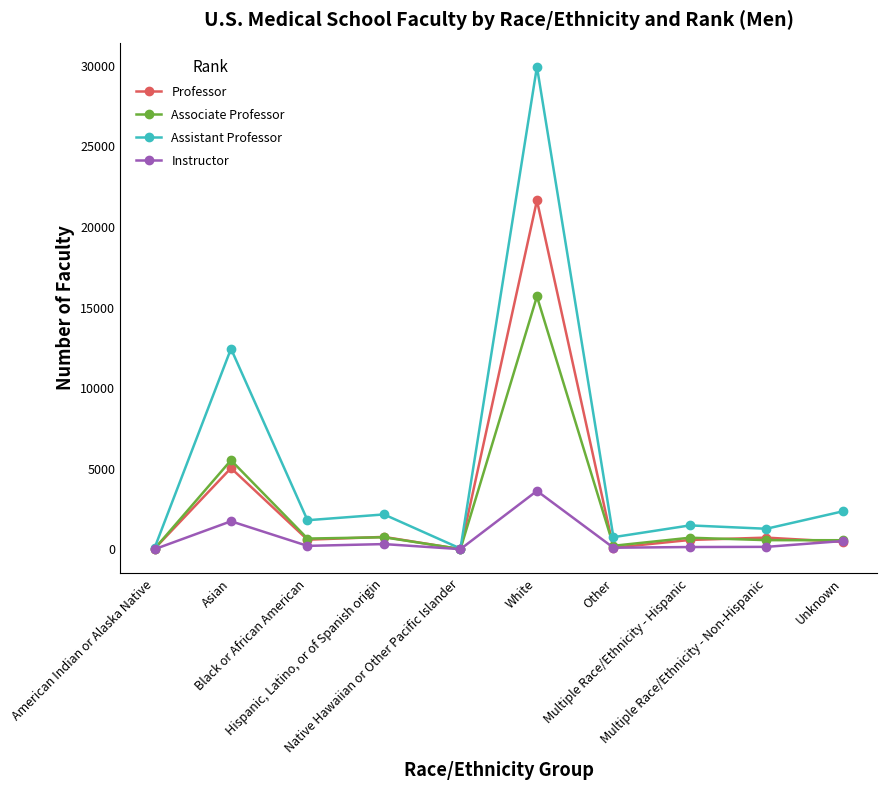

Which series has the largest range (max minus min)?

Assistant Professor